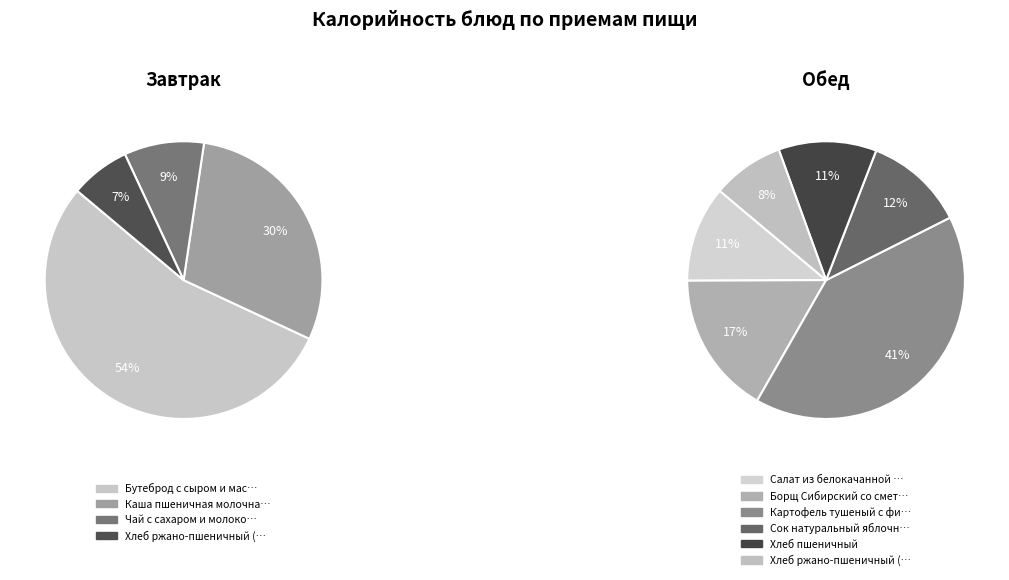

How many slices are in this pie chart?

10